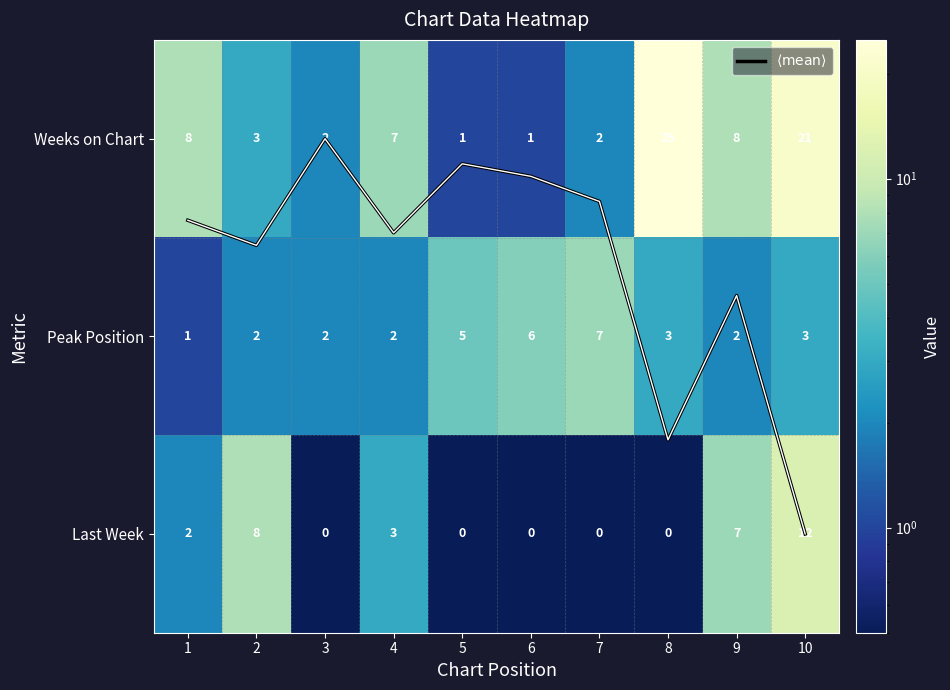

True or false: Peak Position has a value of 3.3 at 2.

False